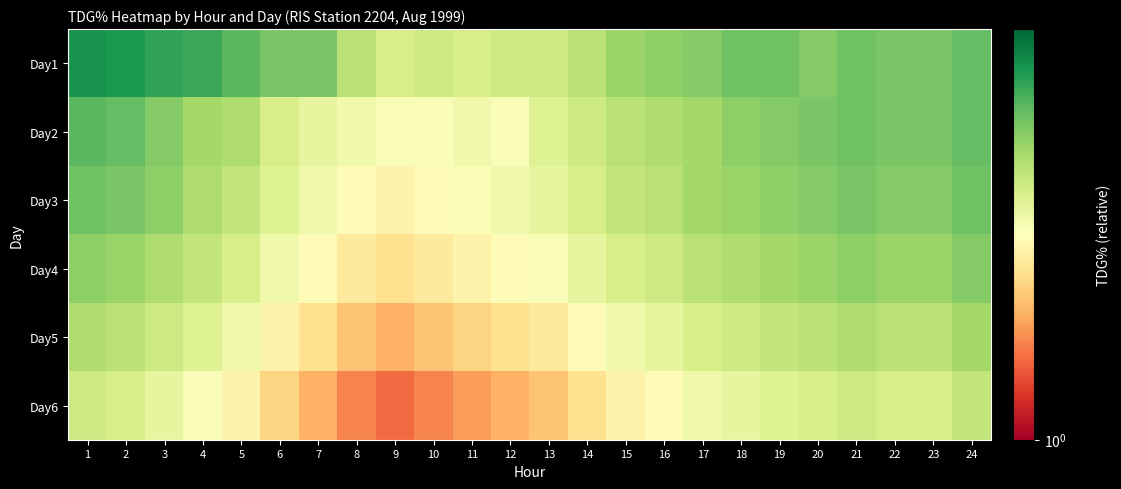

Reading left to right, transcribe all the data shown in this chart.

Day1: 1=4.7	2=4.6	3=4.4	4=4.3	5=4.0	6=3.7	7=3.7	8=3.1	9=2.8	10=2.9	11=2.8	12=2.9	13=2.9	14=3.1	15=3.4	16=3.5	17=3.6	18=3.8	19=3.8	20=3.6	21=3.8	22=3.7	23=3.7	24=3.9
Day2: 1=4.0	2=3.9	3=3.6	4=3.3	5=3.2	6=2.8	7=2.6	8=2.5	9=2.4	10=2.4	11=2.5	12=2.4	13=2.7	14=2.9	15=3.1	16=3.2	17=3.3	18=3.5	19=3.6	20=3.7	21=3.8	22=3.7	23=3.7	24=3.9
Day3: 1=3.8	2=3.7	3=3.5	4=3.2	5=3.0	6=2.7	7=2.5	8=2.3	9=2.2	10=2.3	11=2.4	12=2.5	13=2.6	14=2.8	15=3.0	16=3.1	17=3.3	18=3.4	19=3.5	20=3.6	21=3.7	22=3.6	23=3.6	24=3.8
Day4: 1=3.5	2=3.4	3=3.2	4=3.0	5=2.8	6=2.5	7=2.3	8=2.1	9=2.0	10=2.1	11=2.2	12=2.3	13=2.4	14=2.6	15=2.8	16=2.9	17=3.1	18=3.2	19=3.3	20=3.4	21=3.5	22=3.4	23=3.4	24=3.6
Day5: 1=3.2	2=3.1	3=2.9	4=2.7	5=2.5	6=2.2	7=2.0	8=1.8	9=1.7	10=1.8	11=1.9	12=2.0	13=2.1	14=2.3	15=2.5	16=2.6	17=2.8	18=2.9	19=3.0	20=3.1	21=3.2	22=3.1	23=3.1	24=3.3
Day6: 1=2.9	2=2.8	3=2.6	4=2.4	5=2.2	6=1.9	7=1.7	8=1.5	9=1.4	10=1.5	11=1.6	12=1.7	13=1.8	14=2.0	15=2.2	16=2.3	17=2.5	18=2.6	19=2.7	20=2.8	21=2.9	22=2.8	23=2.8	24=3.0